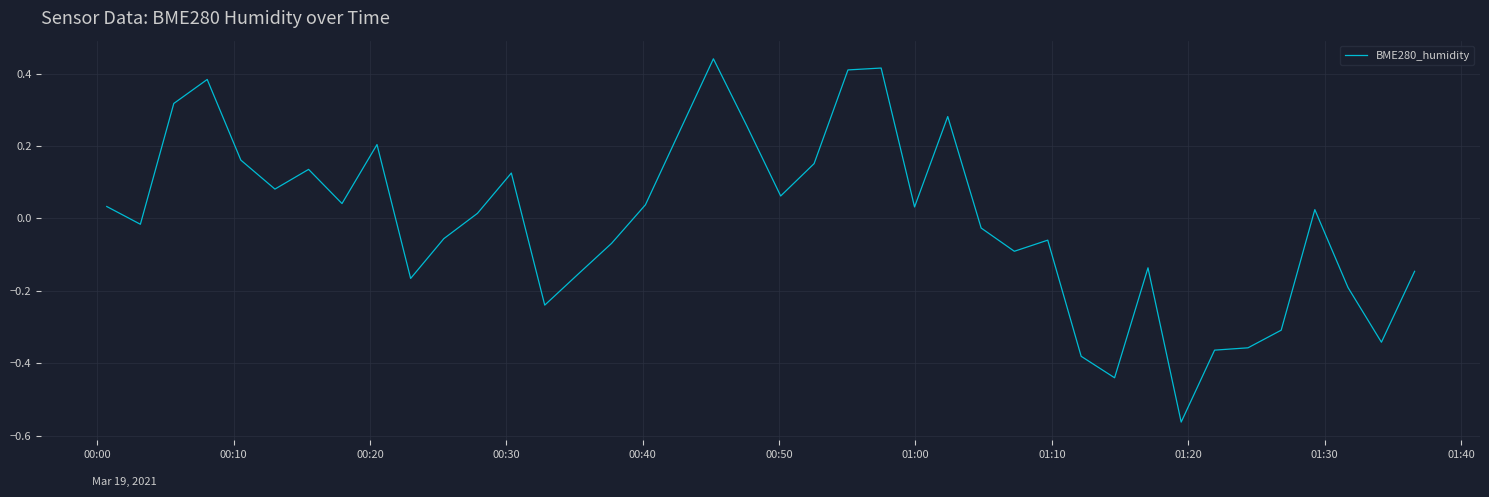

Does the chart display data point markers on the line(s)?

No